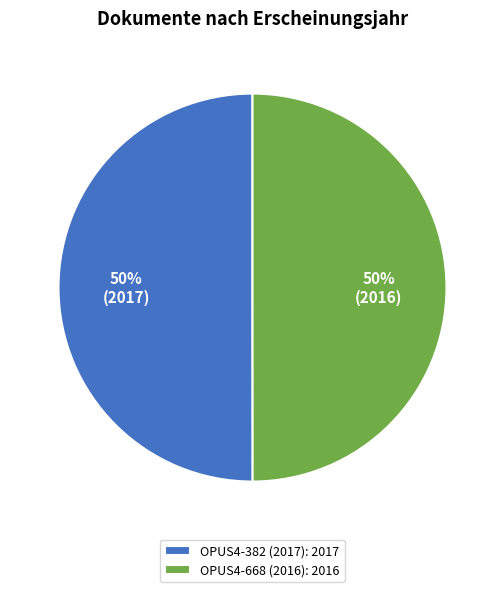

Is it true that OPUS4-382 (2017): 2017 is 50% of the pie?

True